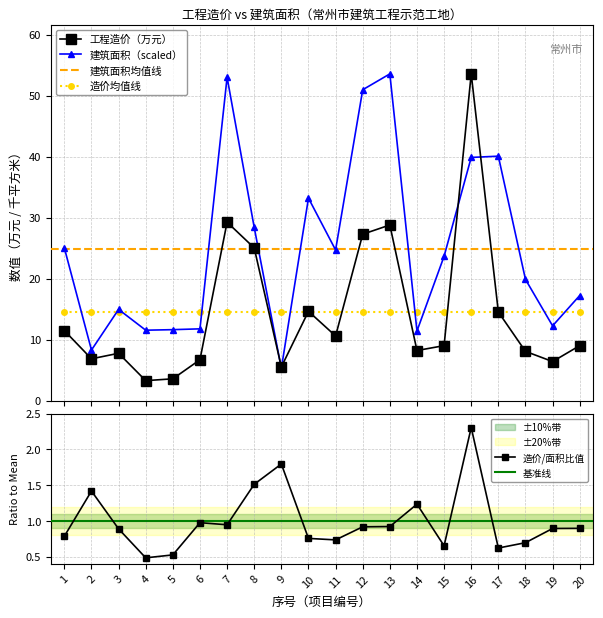

Where does the 工程造价（万元） series first go above 9?

1